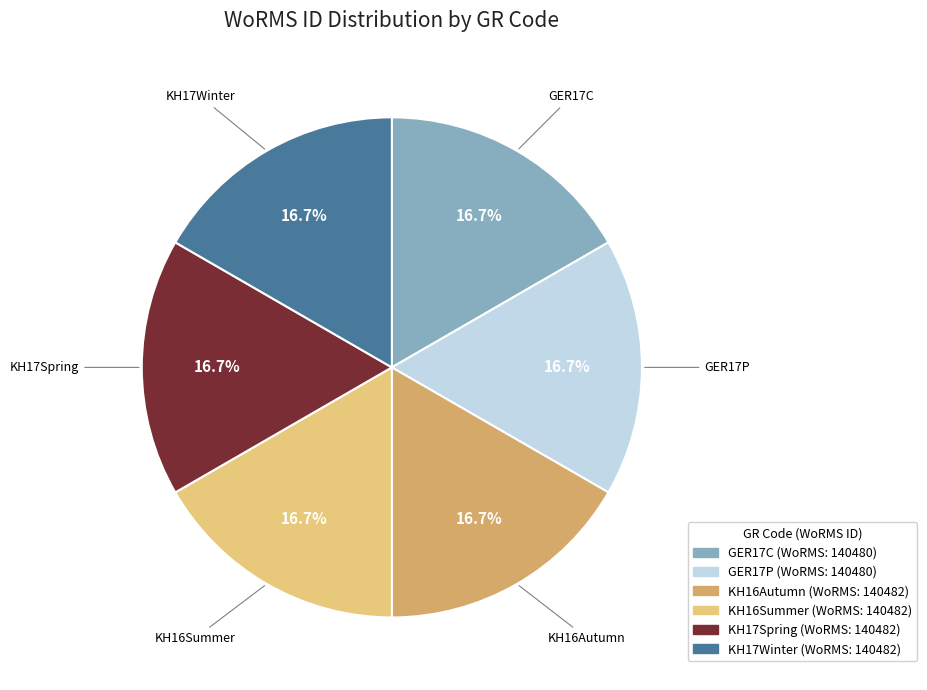

What is the ratio of the value at KH17Winter to the value at GER17P?

1.0